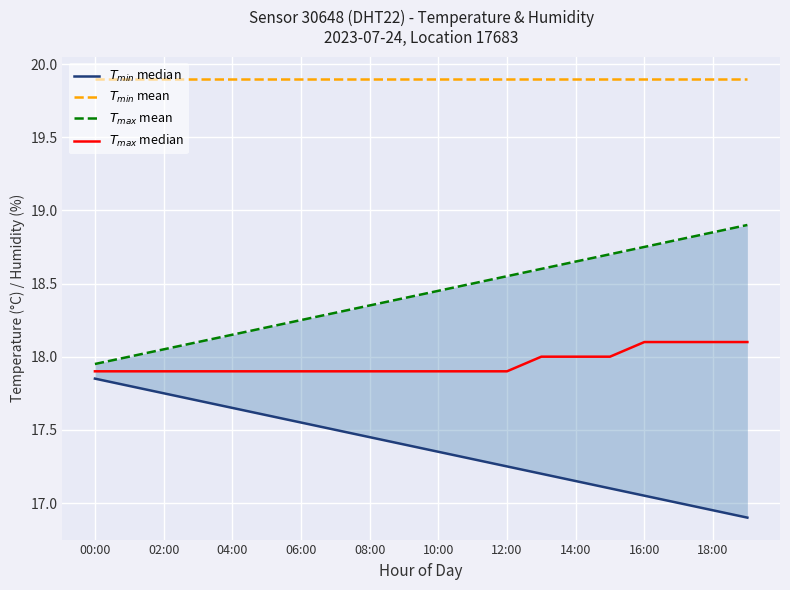

Which category has the lowest value in the $T_{min}$ median series?

19